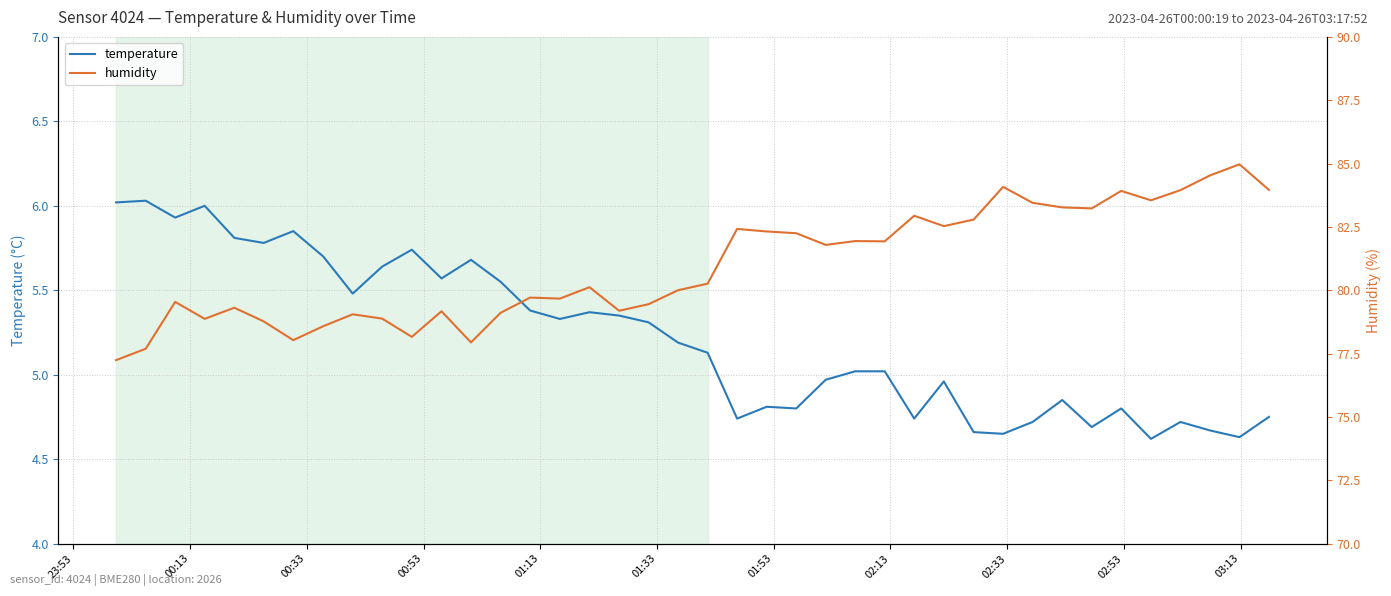

True or false: temperature and humidity intersect in this chart.

False